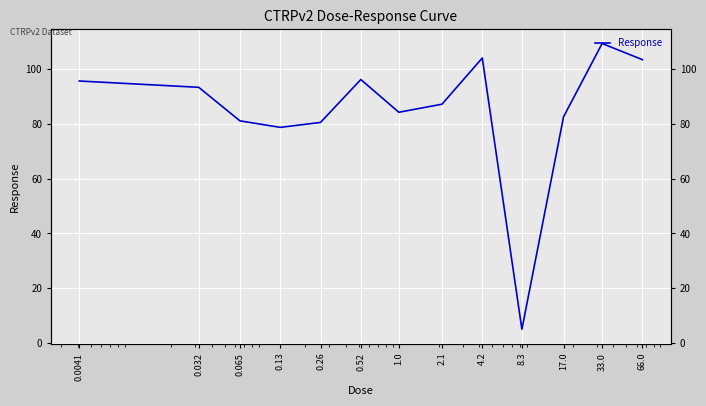

What is the change in value from 0.065 to 4.2?

+22.9